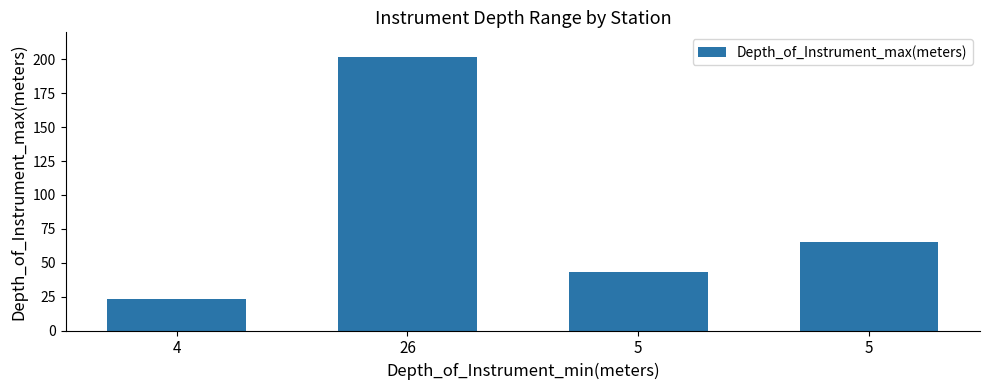

Reading left to right, what are all the values shown in this chart?

4=23	26=202	5=43	5=65